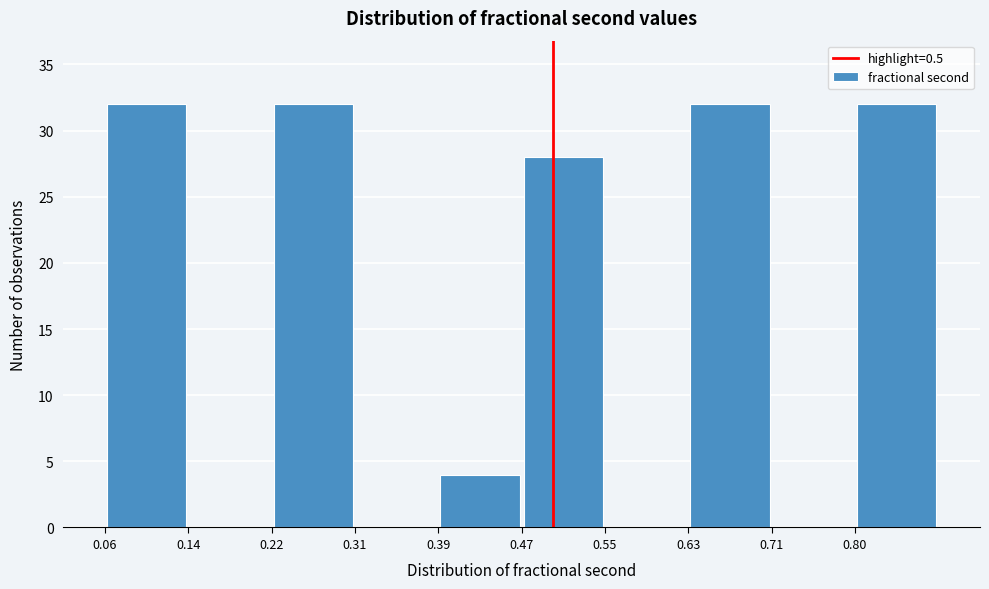

How tall is the bar that spans 0.47 to 0.55 on the x-axis? Neither the bar edges nor the heights are printed on the chart, so give them approximately, as read against the axes.

28